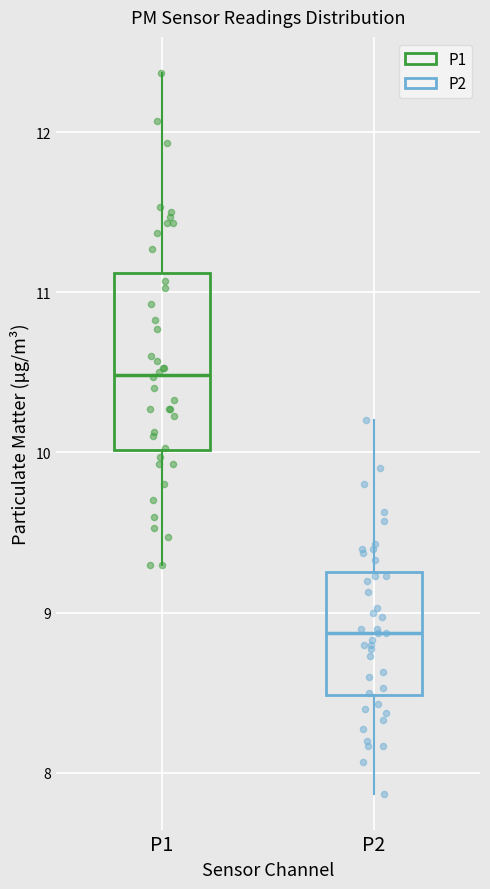

Which box has the lowest median line?

P2